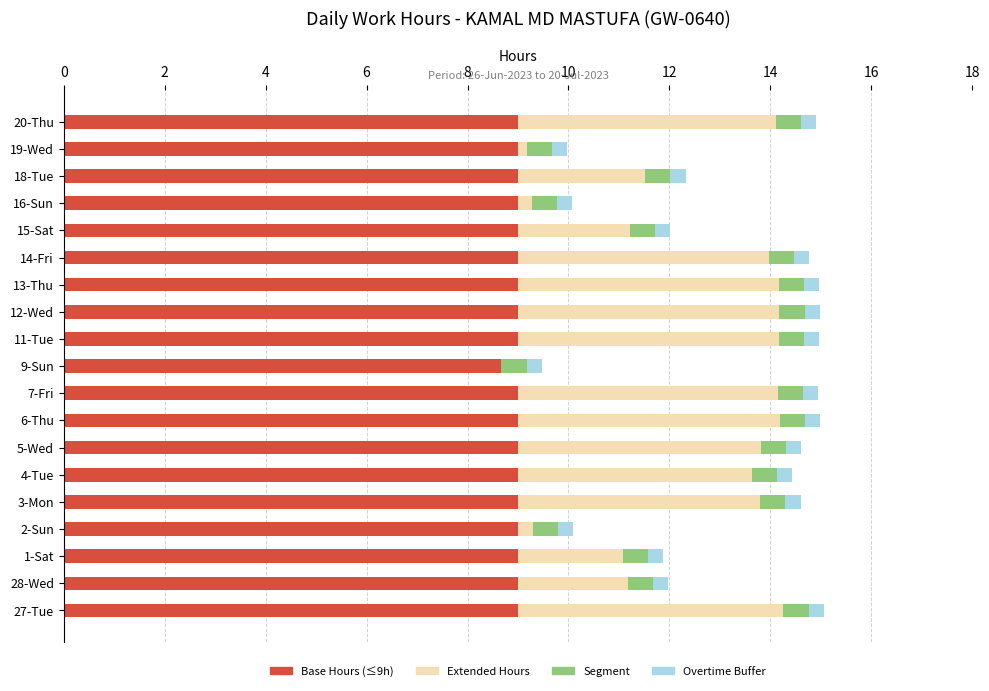

What is the sum of all Base Hours (≤9h) values?

170.7